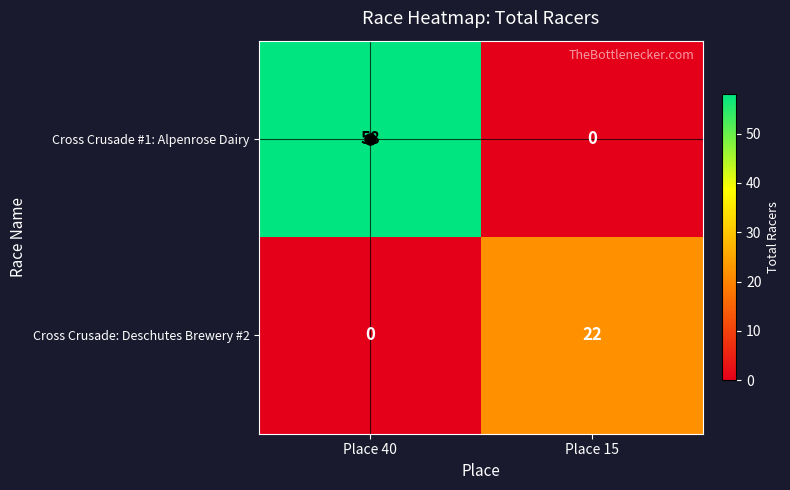

At which category is the sum across all series the highest?

Place 40